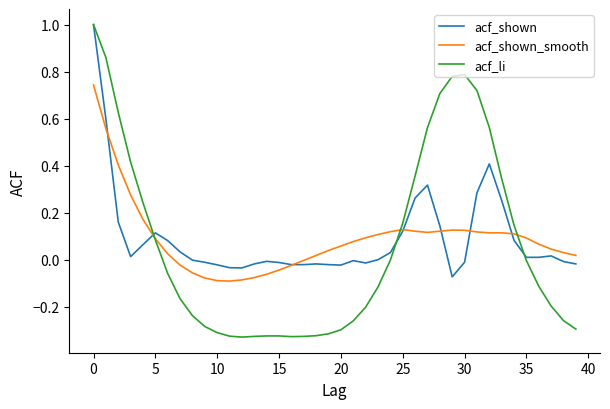

True or false: acf_shown has more than 2 interior local peaks.

True